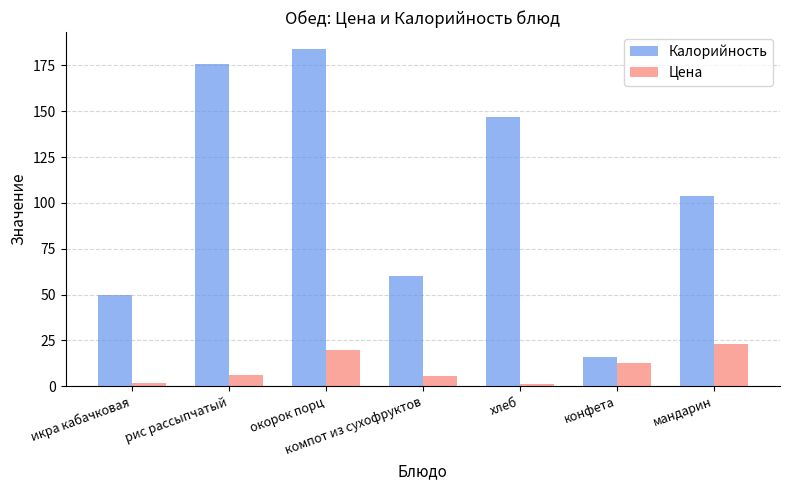

Rank the series by their maximum value, from lowest to highest.

Цена, Калорийность